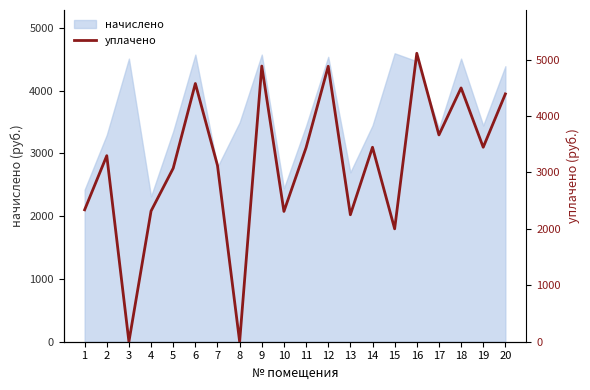

Reading left to right, what are all the values shown in this chart?

2337.2	3296.3	0.0	2315.9	3073.6	4575.0	3122.5	0.0	4884.0	2308.8	3438.4	4880.4	2249.6	3445.4	2000.0	5110.8	3663.9	4496.9	3445.4	4390.3